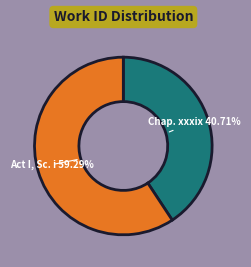

To the nearest percent, what is the difference between the largest and smallest slice percentages?

19%